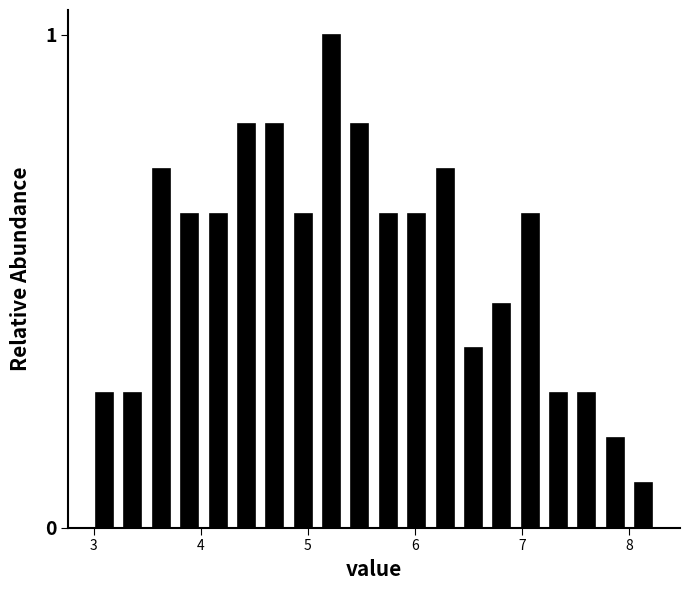

Around what value on the x-axis is the tallest bar? Give the approximate position of its centre, as read against the axis.

5.2